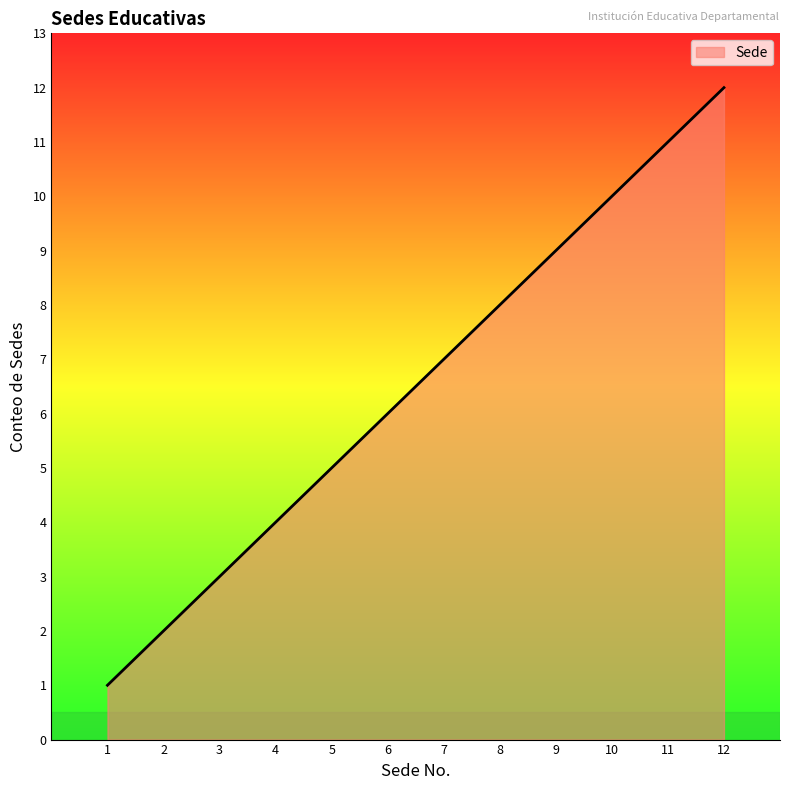

What is the change in value from 4 to 11?

+7